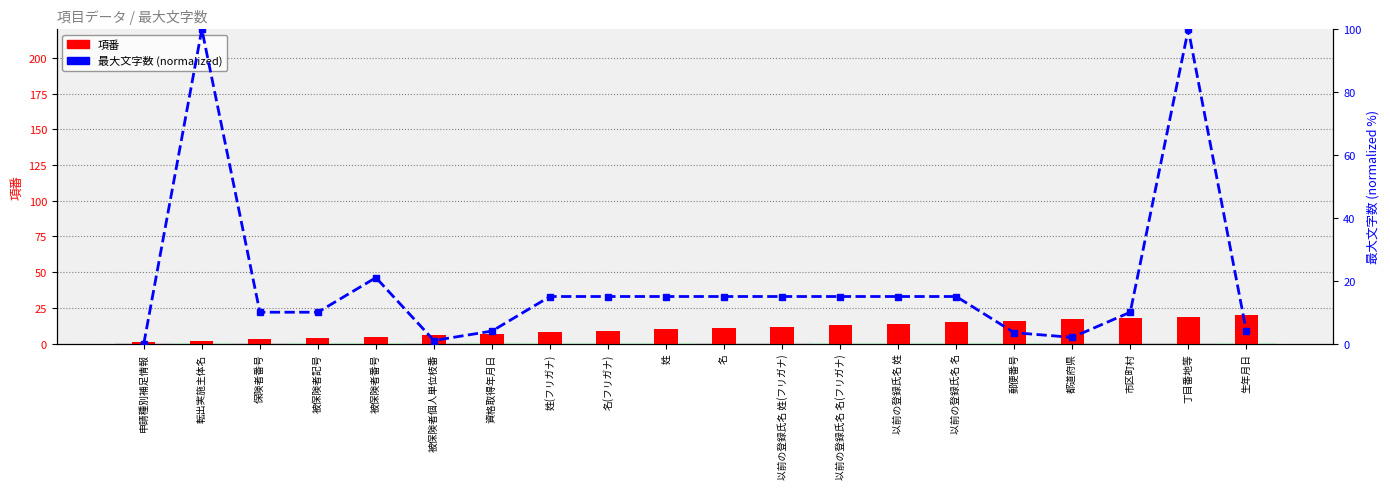

Reading left to right, list all the values displayed in this chart.

項番: 申請種別補足情報=1.0	転出実施主体名=2.0	保険者番号=3.0	被保険者記号=4.0	被保険者番号=5.0	被保険者個人単位枝番=6.0	資格取得年月日=7.0	姓(フリガナ)=8.0	名(フリガナ)=9.0	姓=10.0	名=11.0	以前の登録氏名 姓(フリガナ)=12.0	以前の登録氏名 名(フリガナ)=13.0	以前の登録氏名 姓=14.0	以前の登録氏名 名=15.0	郵便番号=16.0	都道府県=17.0	市区町村=18.0	丁目番地等=19.0	生年月日=20.0
最大文字数: 申請種別補足情報=0.0	転出実施主体名=100.0	保険者番号=10.0	被保険者記号=10.0	被保険者番号=21.0	被保険者個人単位枝番=1.0	資格取得年月日=4.0	姓(フリガナ)=15.0	名(フリガナ)=15.0	姓=15.0	名=15.0	以前の登録氏名 姓(フリガナ)=15.0	以前の登録氏名 名(フリガナ)=15.0	以前の登録氏名 姓=15.0	以前の登録氏名 名=15.0	郵便番号=3.5	都道府県=2.0	市区町村=10.0	丁目番地等=100.0	生年月日=4.0